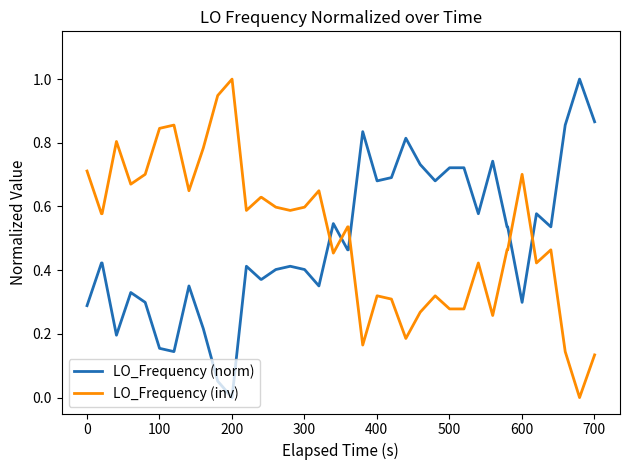

True or false: LO_Frequency (inv) and LO_Frequency (norm) intersect in this chart.

True